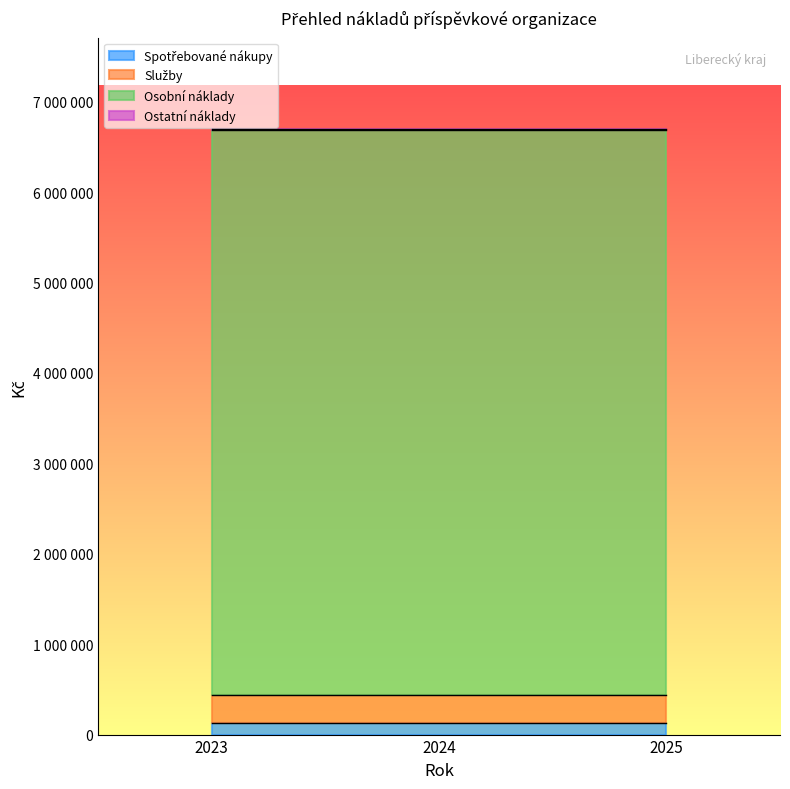

What is the minimum value shown in the chart?

13000